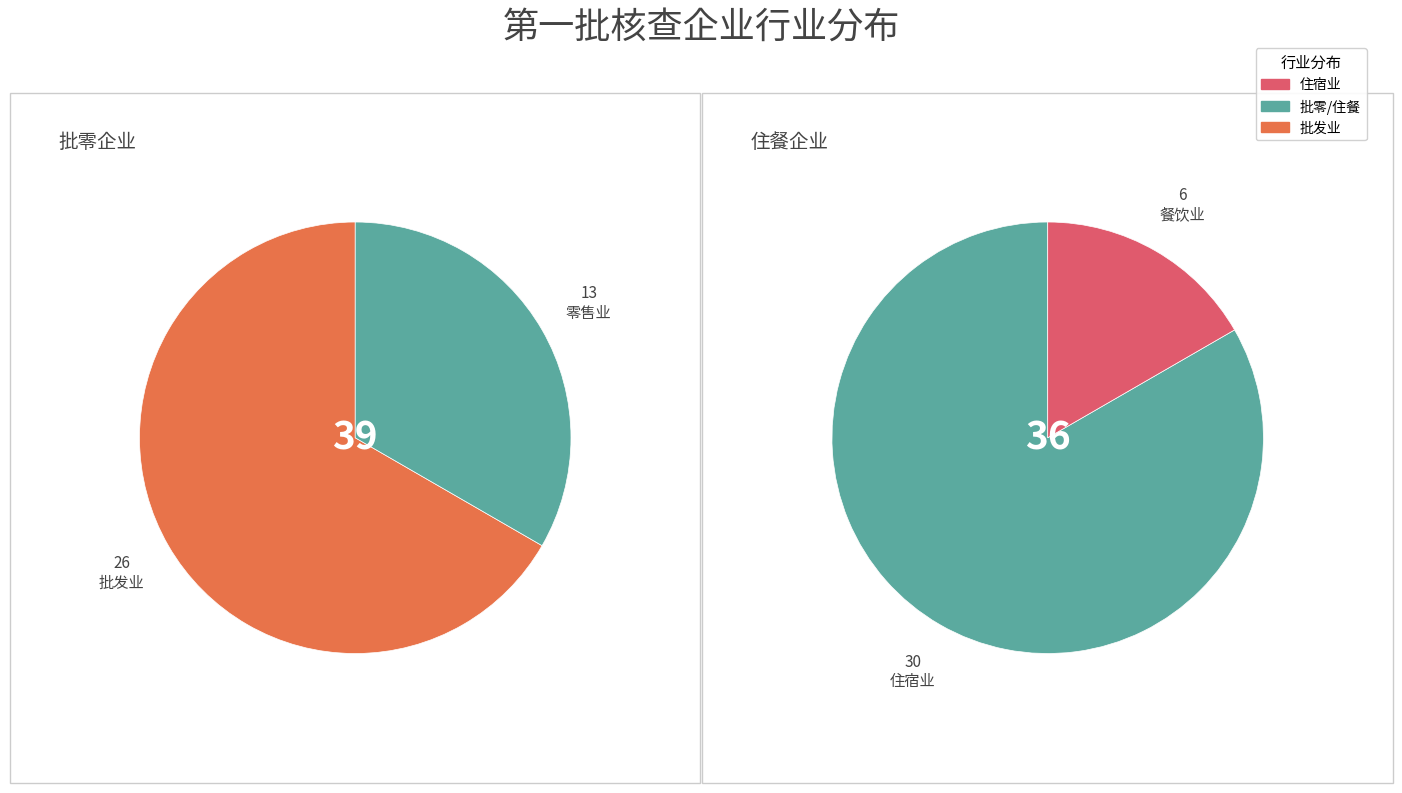

What is the largest slice in the pie chart?

住宿业